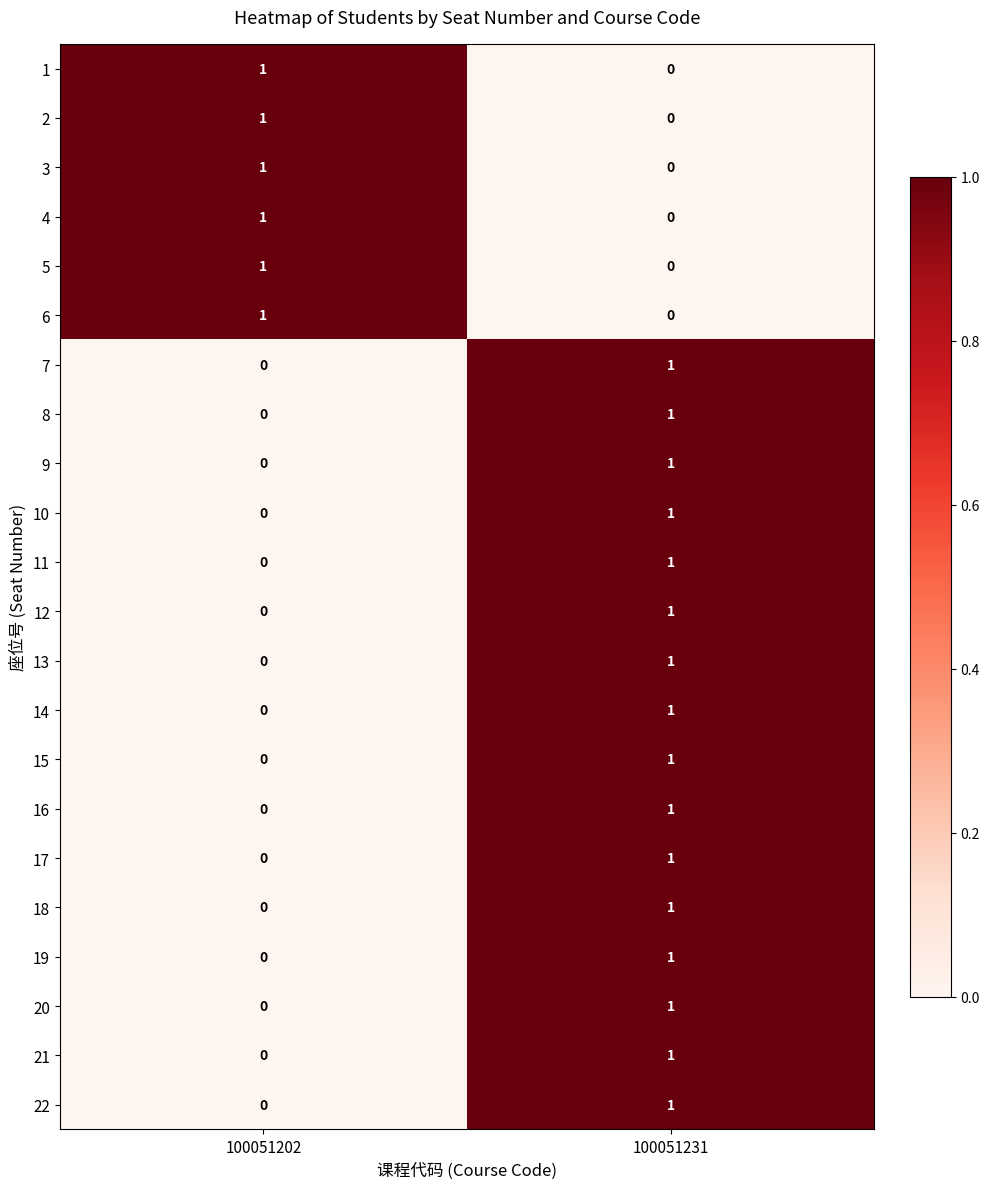

The value of 8 at 100051231 is 0. True or false?

False